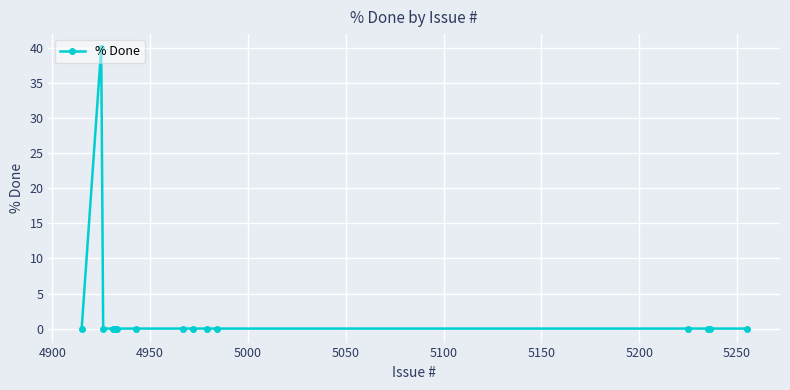

True or false: there are more than 0 points higher than both neighbors.

True